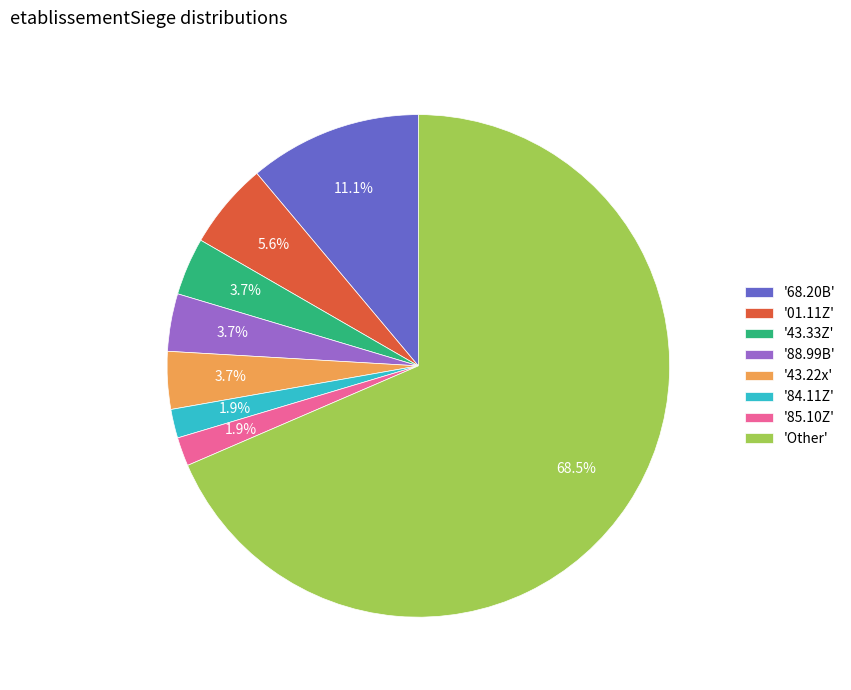

Do 'Other' and '84.11Z' together represent more than half of the pie?

Yes